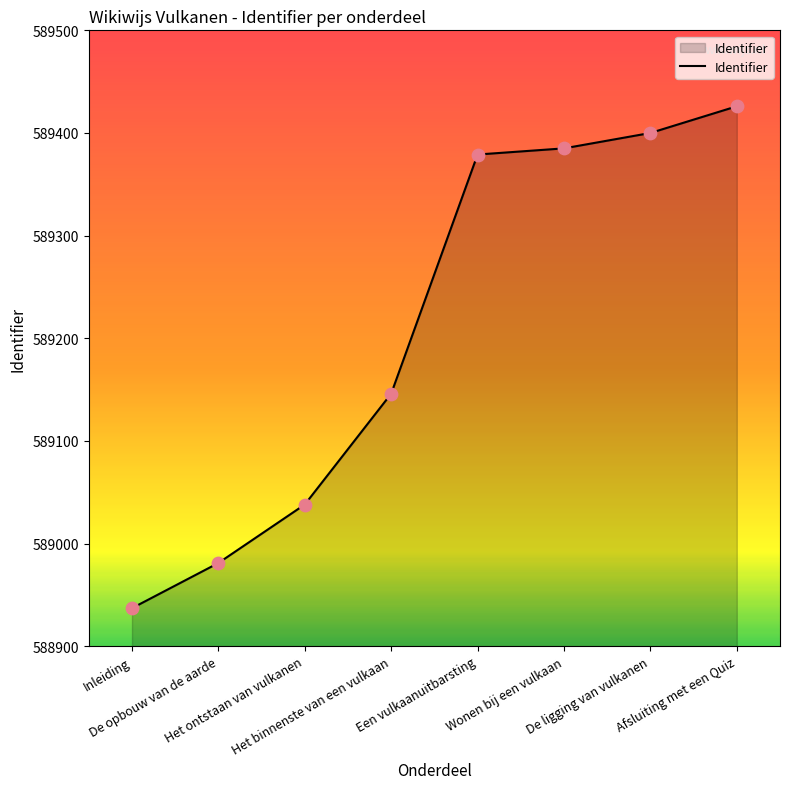

Between Wonen bij een vulkaan and De ligging van vulkanen, which is larger?

De ligging van vulkanen